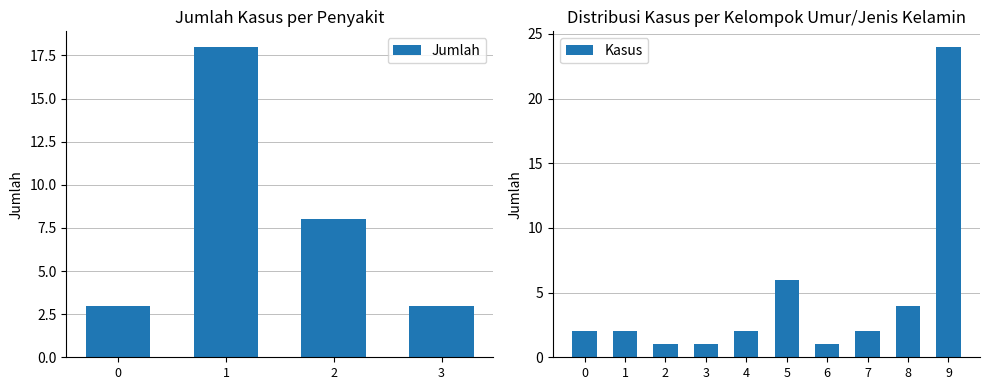

The chart shows a value of -12 at Demam Dengue. True or false?

False